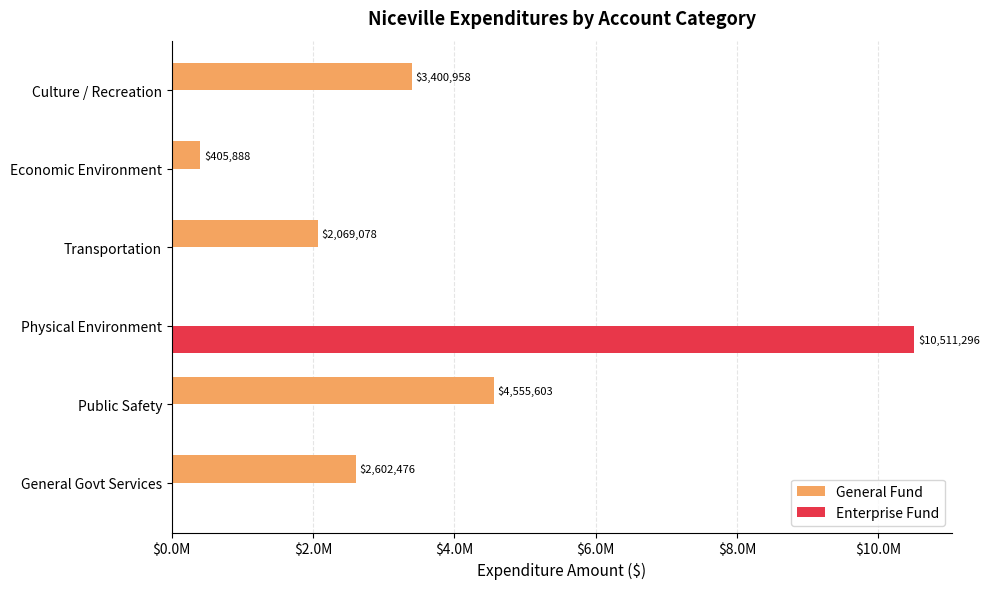

What are all the series names shown in the legend?

General Fund, Enterprise Fund